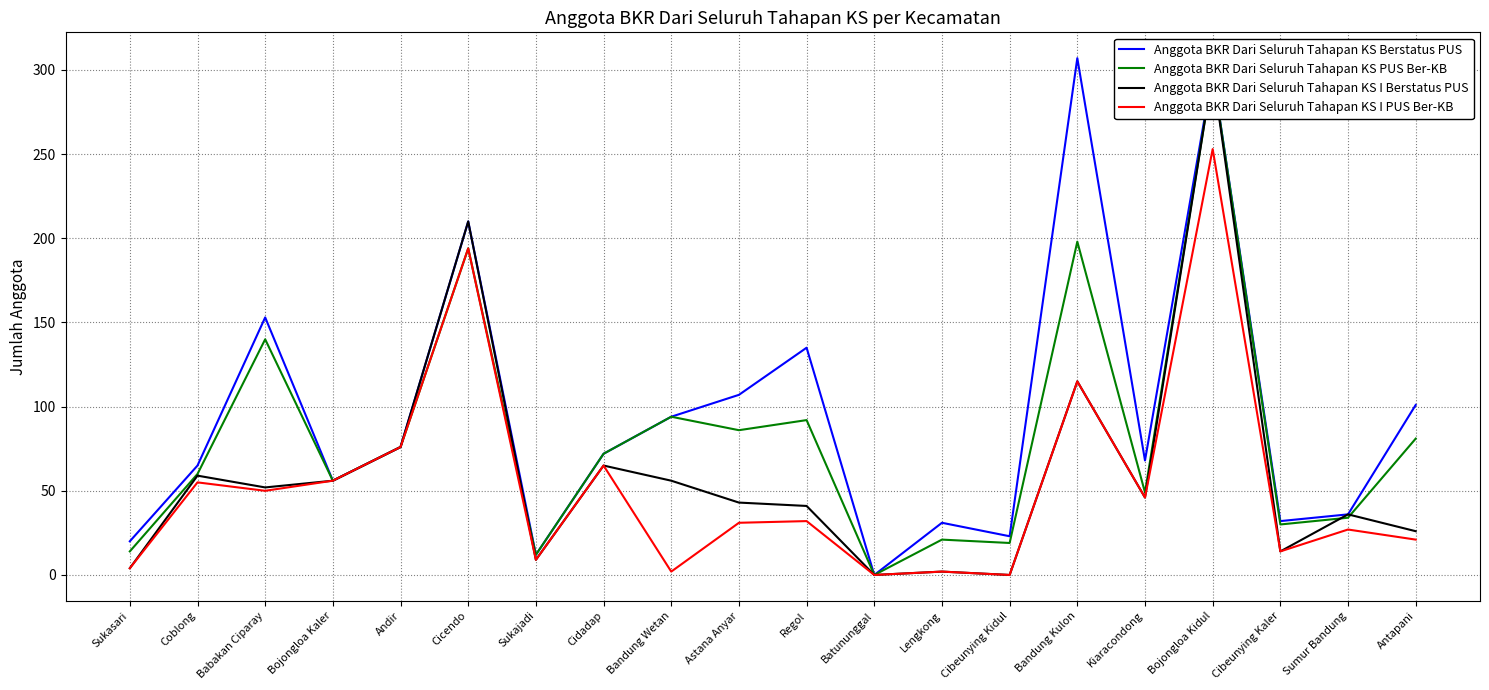

What is the total value across all series at Astana Anyar?

267